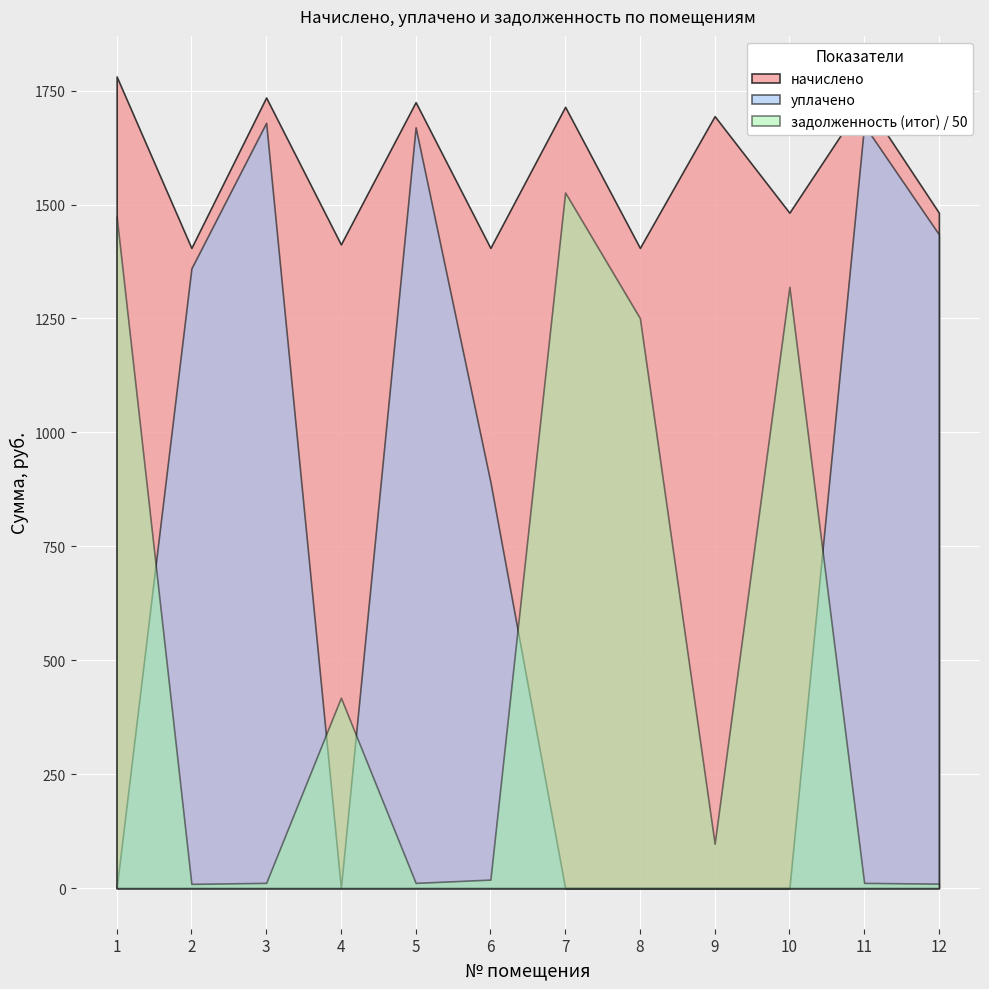

True or false: начислено has a value of 676.9 at 11.

False